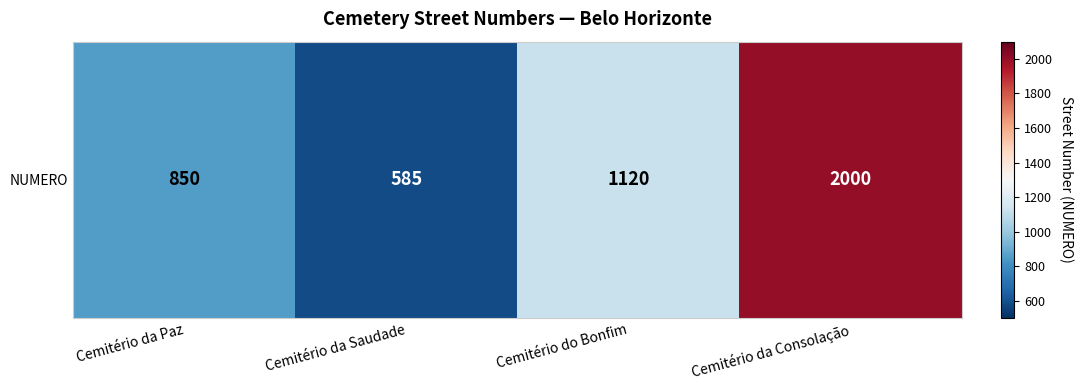

Reading left to right, list all the values displayed in this chart.

Cemitério da Paz=850	Cemitério da Saudade=585	Cemitério do Bonfim=1120	Cemitério da Consolação=2000